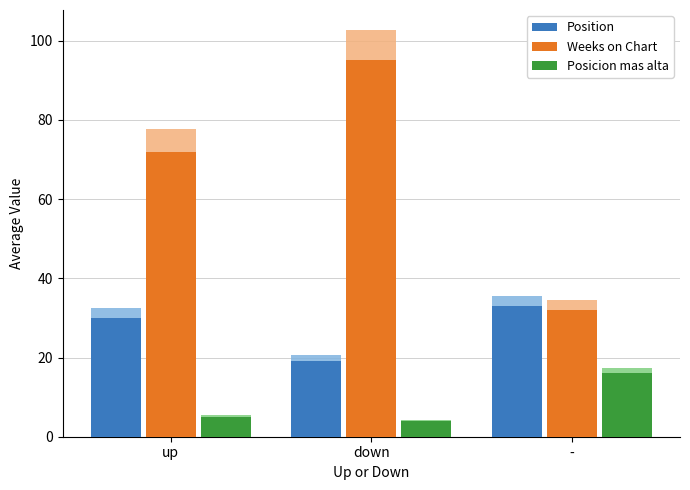

Where is Posicion mas alta nearest to the value 10?

up